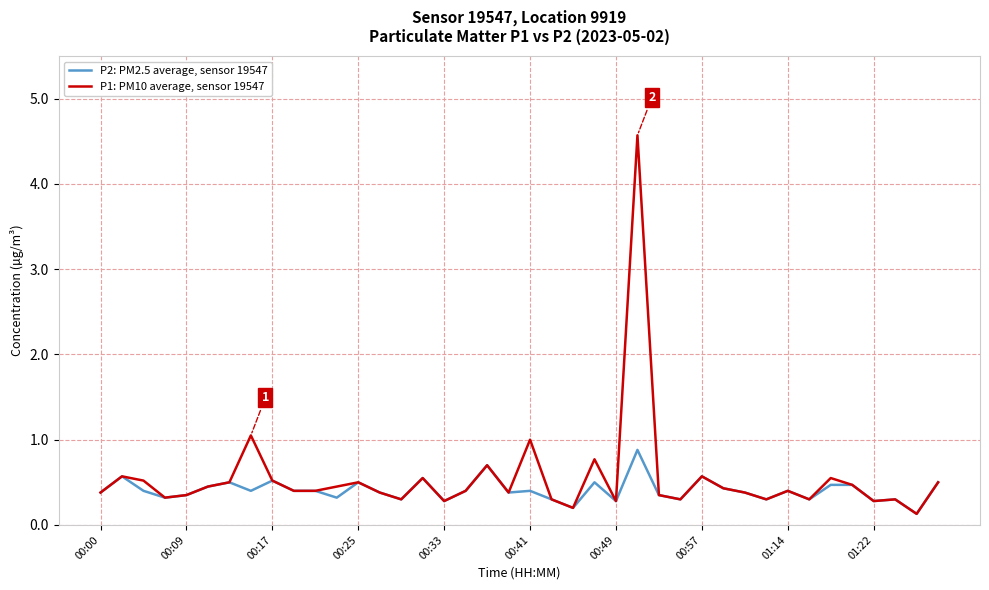

What is the highest value of the P2: PM2.5 average, sensor 19547 series?

0.9